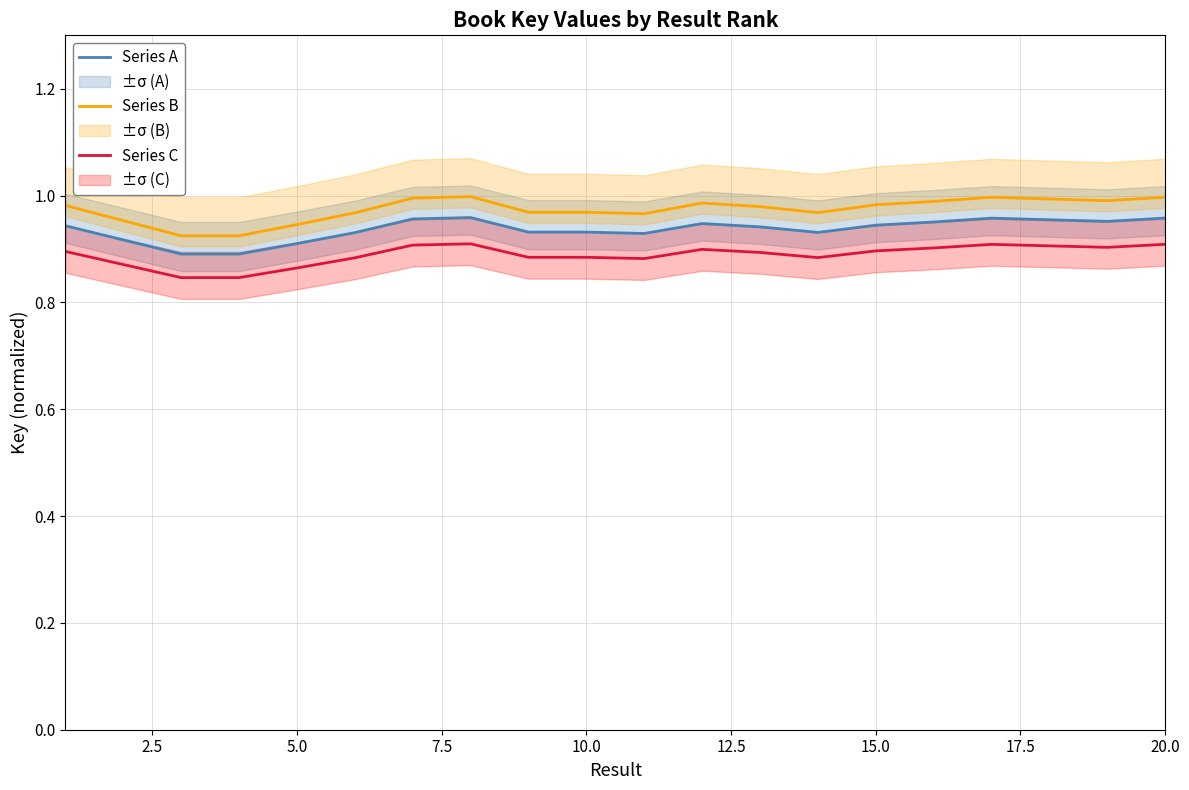

True or false: Series A and Series B cross at least once.

False